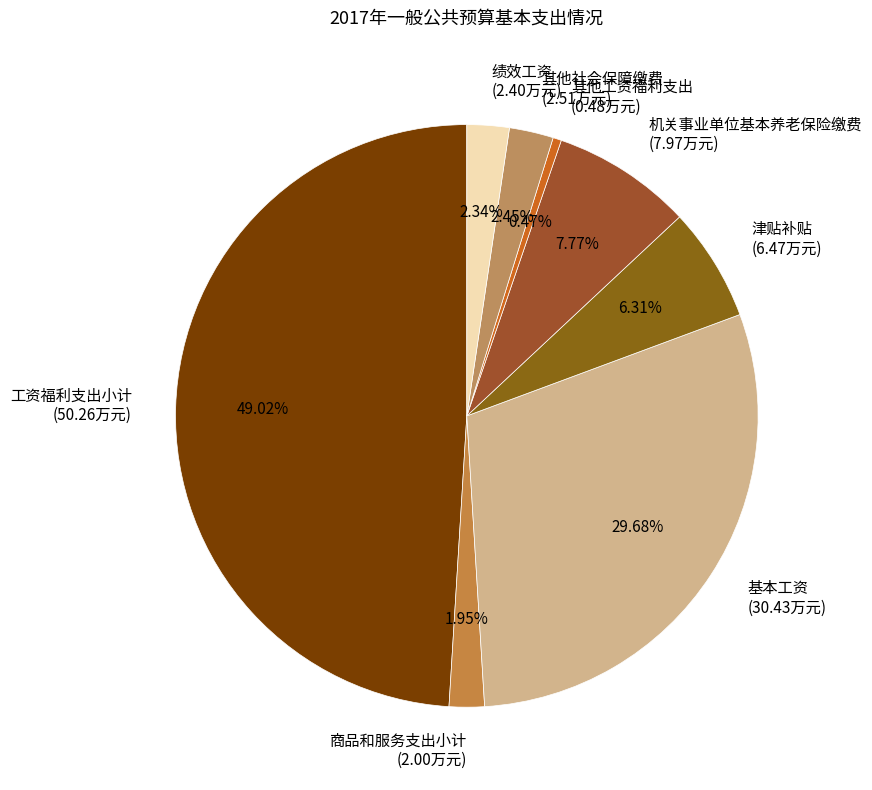

Is it true that 基本工资 is 30% of the pie?

True